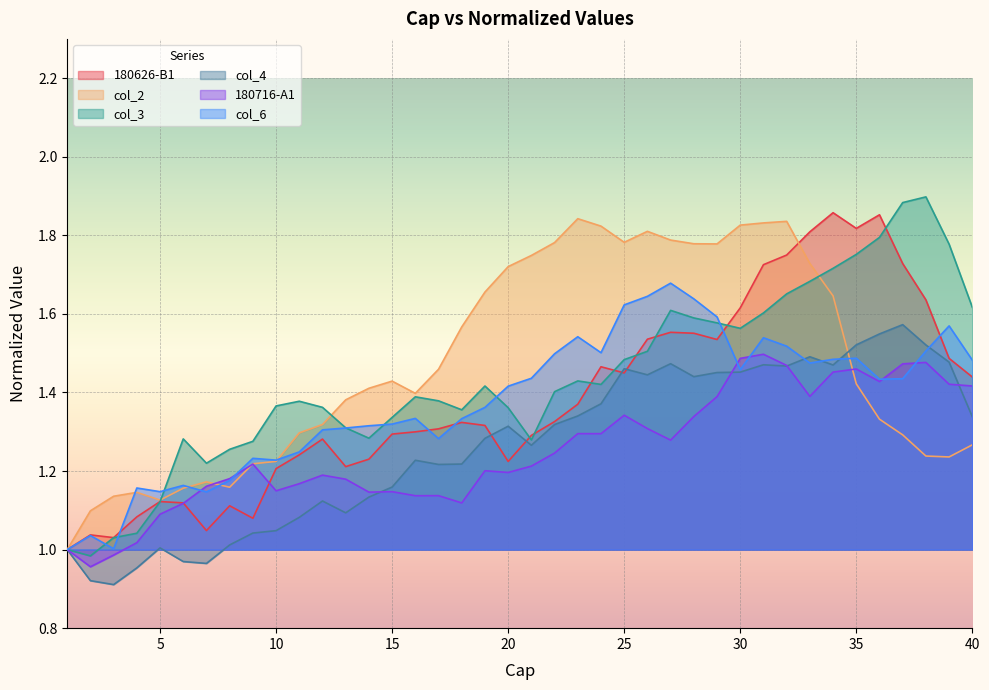

Which series has the largest range (max minus min)?

col_3